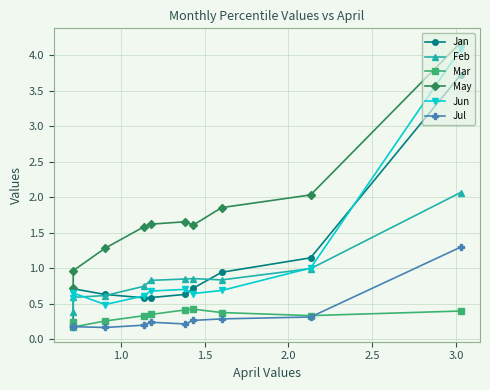

Which series has the largest total across all categories?

May